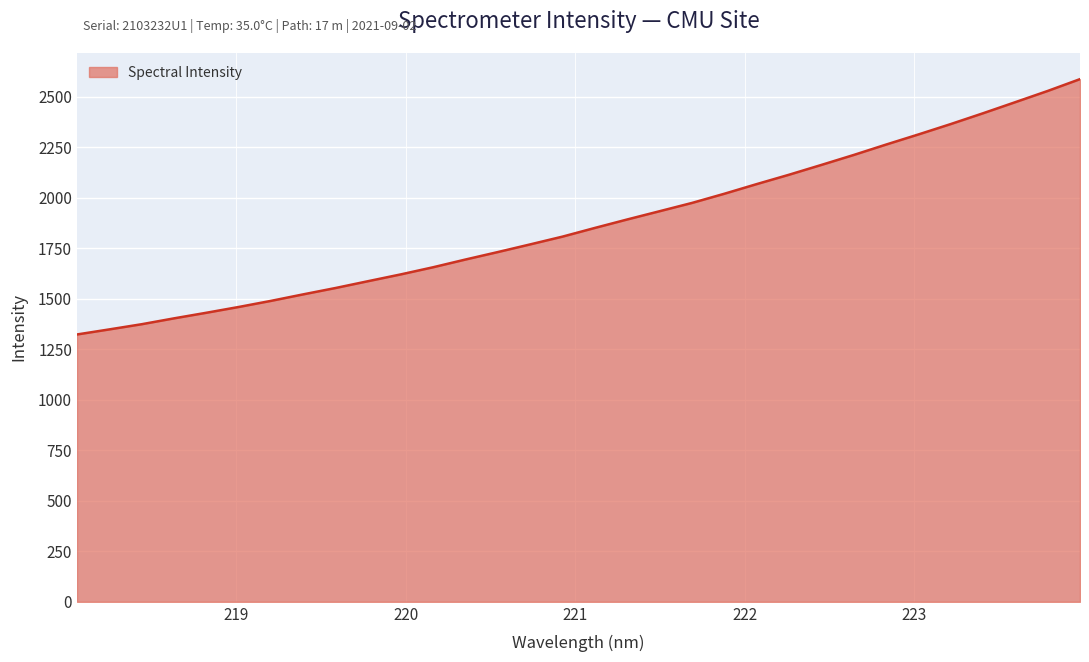

What is the average value?

1873.4